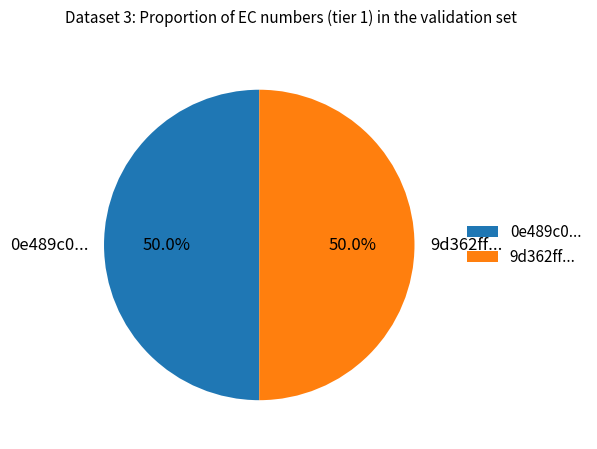

How many segments does this pie chart have?

2